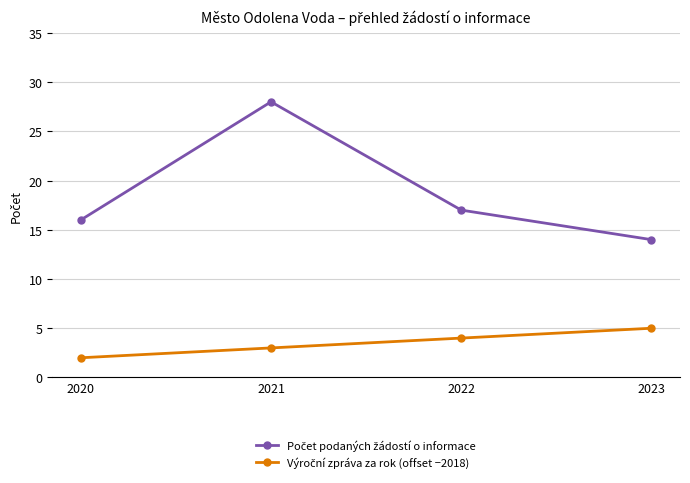

What is the total value across all series at 2023?

19